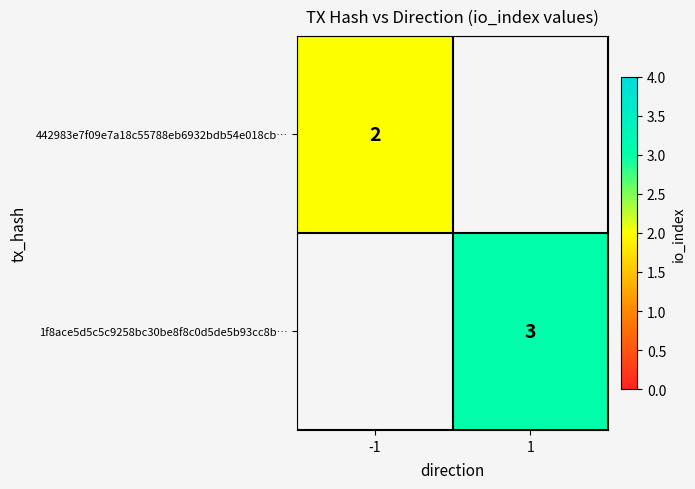

The value of 1f8ace5d5c5c9258bc30be8f8c0d5de5b93cc8b… at 1 is 3. True or false?

True